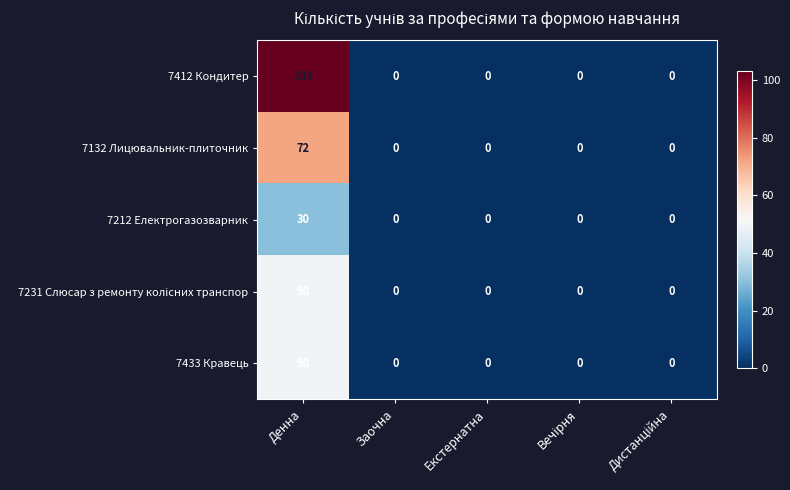

Between Денна and Заочна, which series saw the biggest shift?

7412 Кондитер